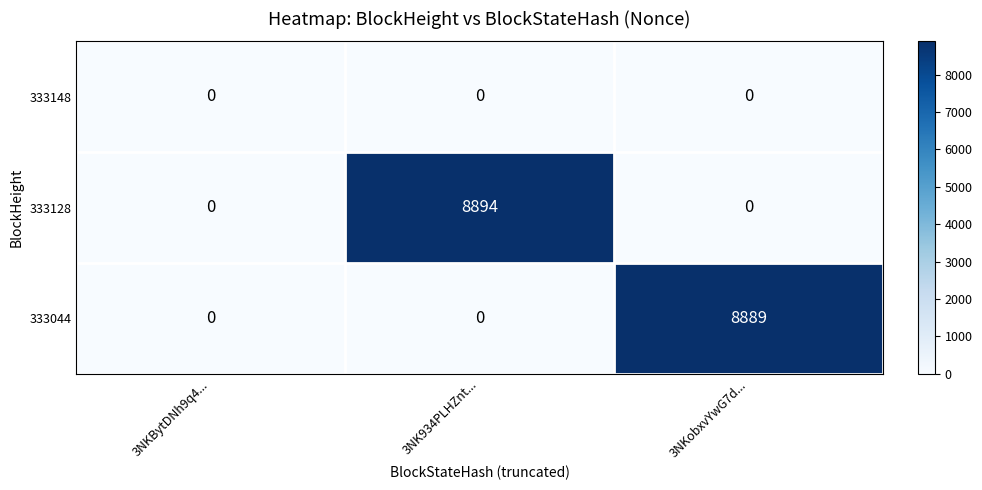

At which category is the sum across all series the highest?

3NK934PLHZnt...